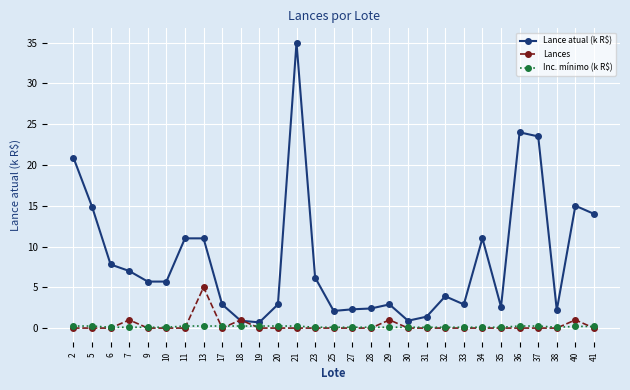

Which series has the widest spread of values?

Lance atual (k R$)